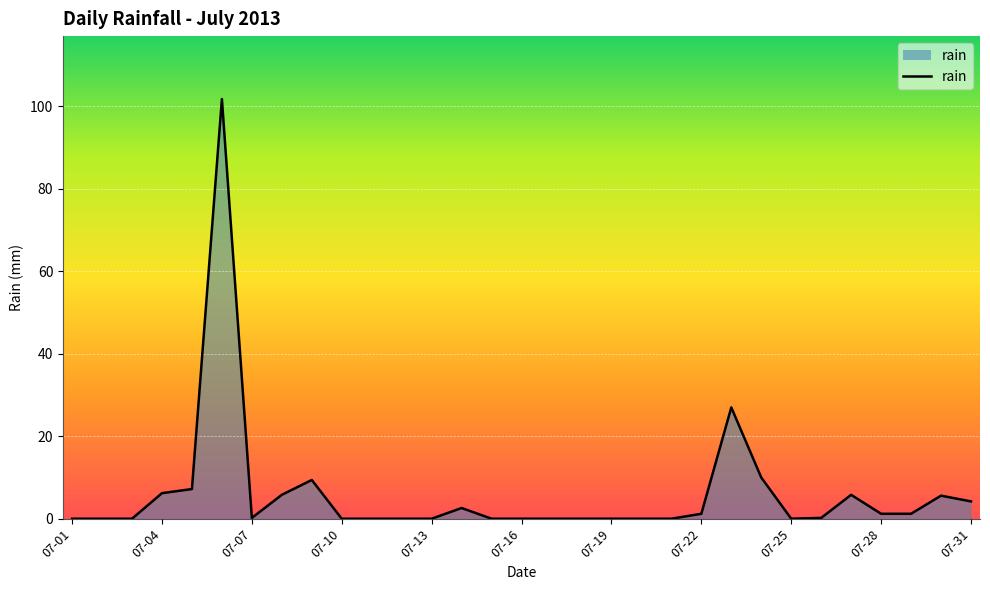

What is the maximum value shown in the chart?

101.8